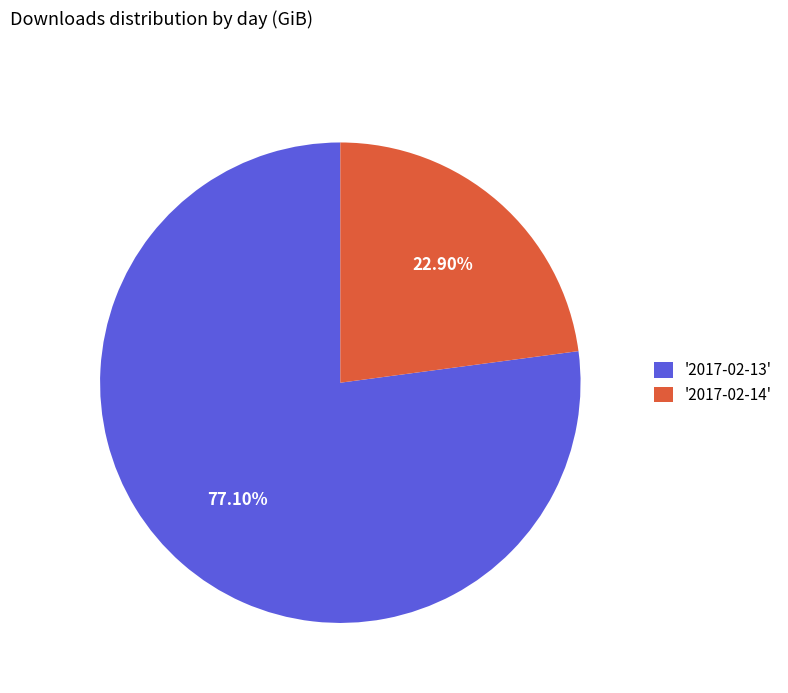

Between '2017-02-13' and '2017-02-14', which is larger?

'2017-02-13'